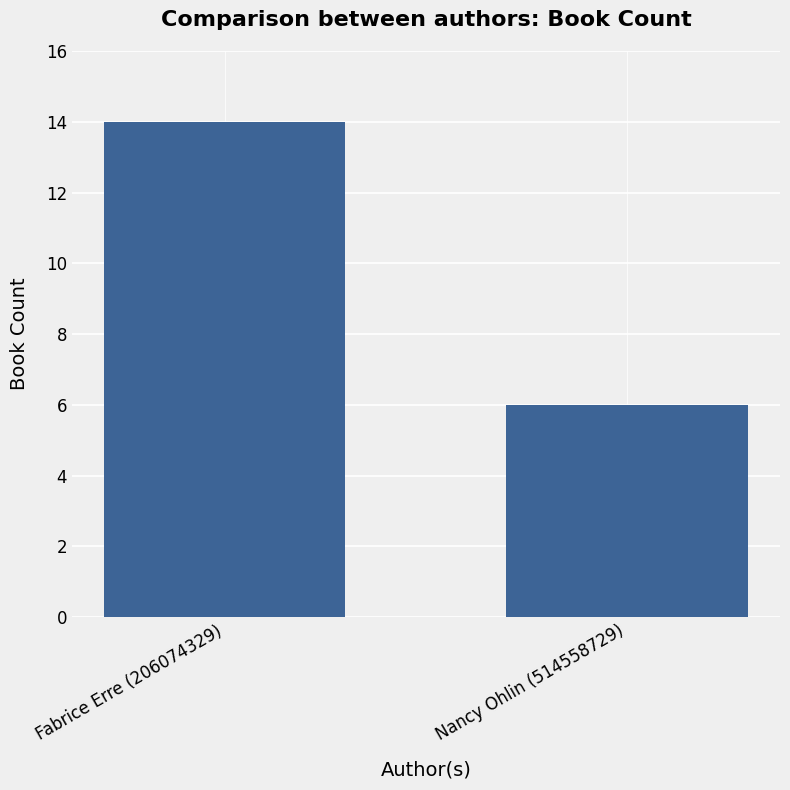

List the labels in order of value, smallest first.

Nancy Ohlin (514558729), Fabrice Erre (206074329)